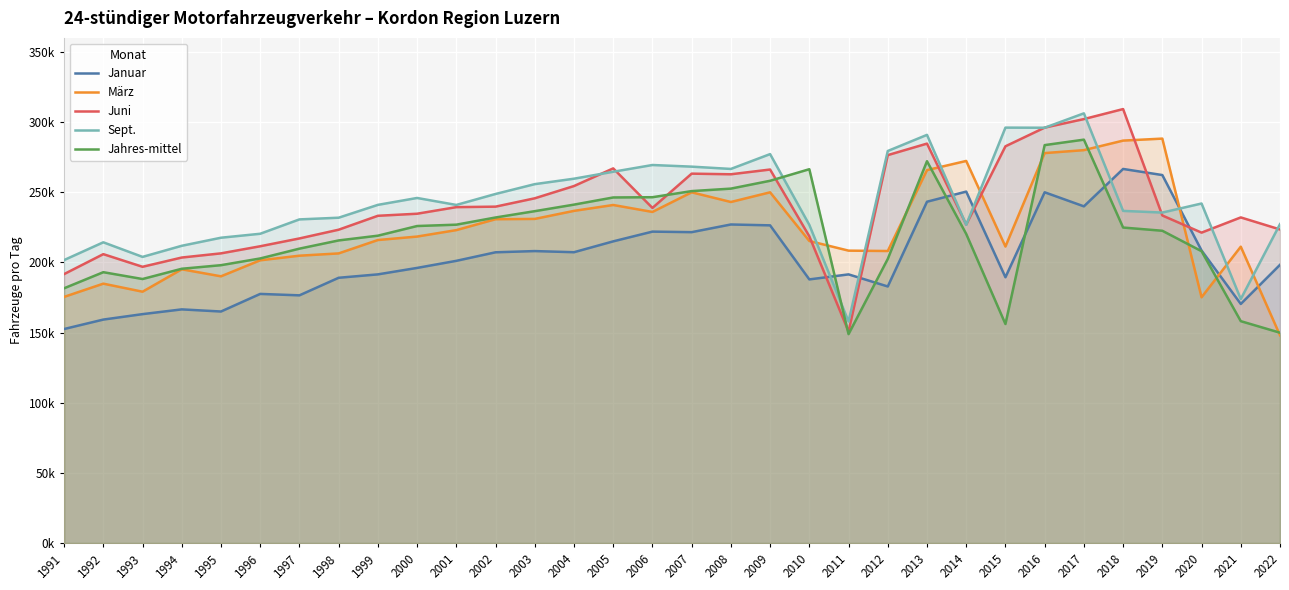

Reading left to right, transcribe all the data shown in this chart.

Januar: 152522	159251	163135	166519	165001	177543	176526	189042	191468	196067	201114	207204	208073	207256	214995	221938	221550	227023	226408	187879	191462	182843	243241	250459	189418	249970	239944	266600	262251	208494	170388	198276
März: 175416	184853	179118	195090	190077	201501	204780	206409	215942	218413	223006	230770	230990	236721	240913	235963	249953	243048	249948	215253	208382	208119	265759	272301	211303	277904	280000	286798	288224	175140	211202	148037
Juni: 191660	205881	196872	203466	206443	211502	217076	223302	233217	234690	239383	239735	245682	254418	266999	238826	263252	262805	266188	218597	150678	276455	284657	226963	282740	296056	302135	309275	233442	221216	232058	223472
Sept.: 201666	214325	203925	211841	217586	220413	230648	231852	241001	245921	240953	248768	255772	259649	264600	269409	268242	266609	277181	226738	157880	279393	290892	226773	296052	295971	306231	236709	235511	241972	173877	227270
Jahres-mittel: 181554	193023	188154	195469	198017	202815	209803	215658	219041	225926	226887	232006	236509	241174	246279	246455	250812	252584	258169	266415	148882	202469	272112	220273	156076	283588	287478	224842	222551	207989	158122	149891